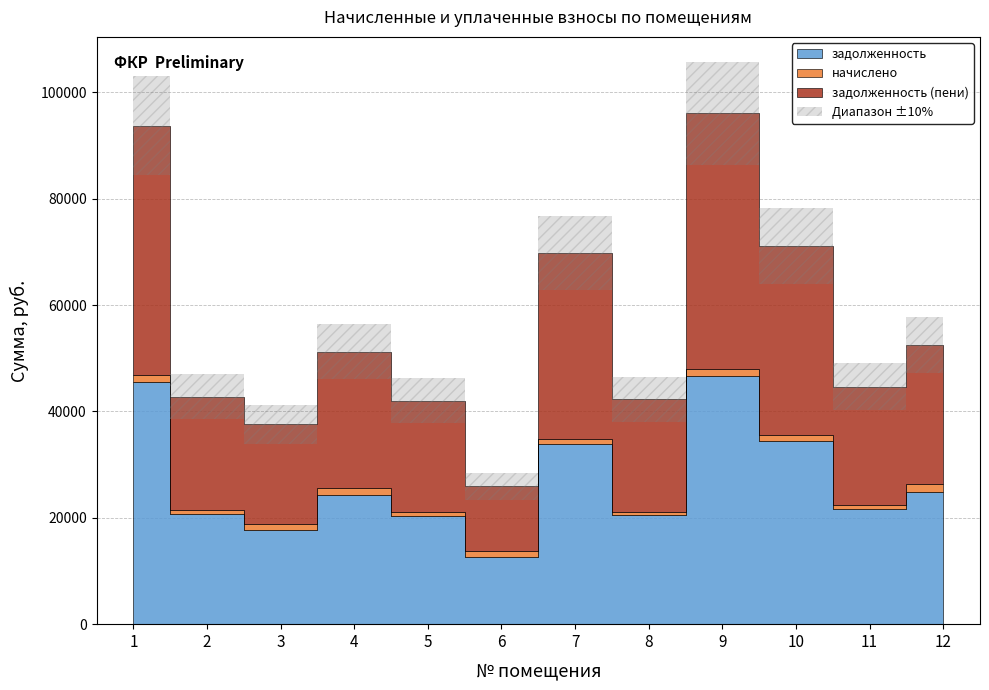

In начислено, how many points are lower than both neighbors (excluding endpoints)?

4